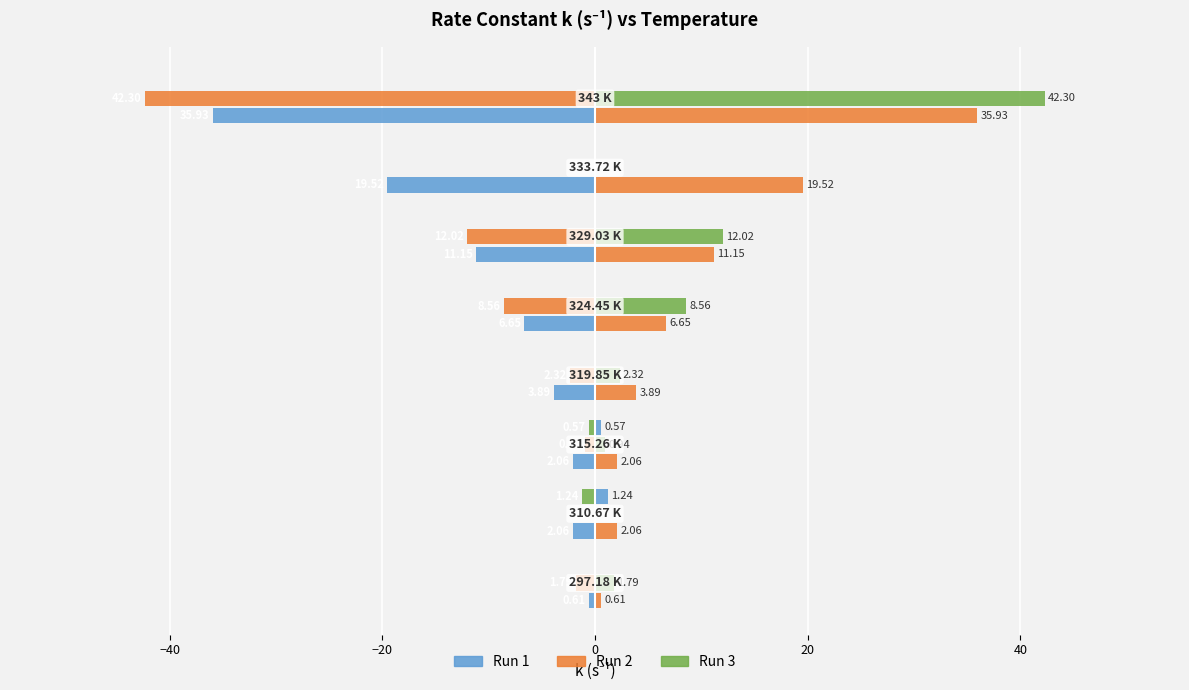

List the series in order of their peak value, lowest first.

Run 1, Run 2, Run 3